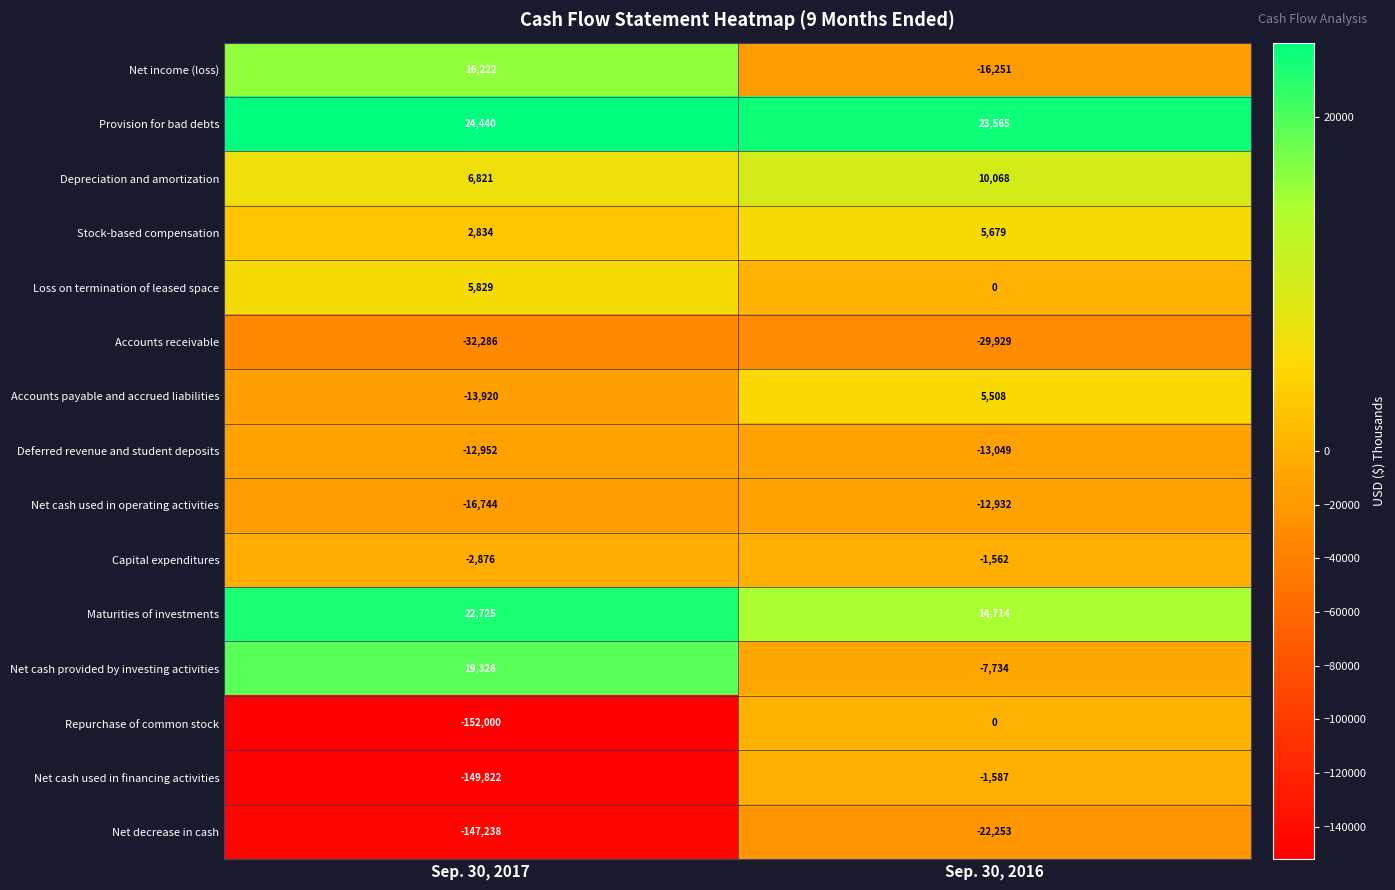

Which category has the highest value across all series?

Sep. 30, 2017